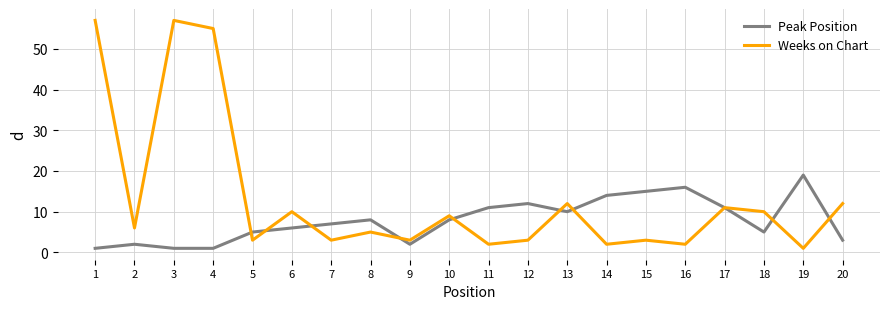

What is the average value of the Peak Position series?

8